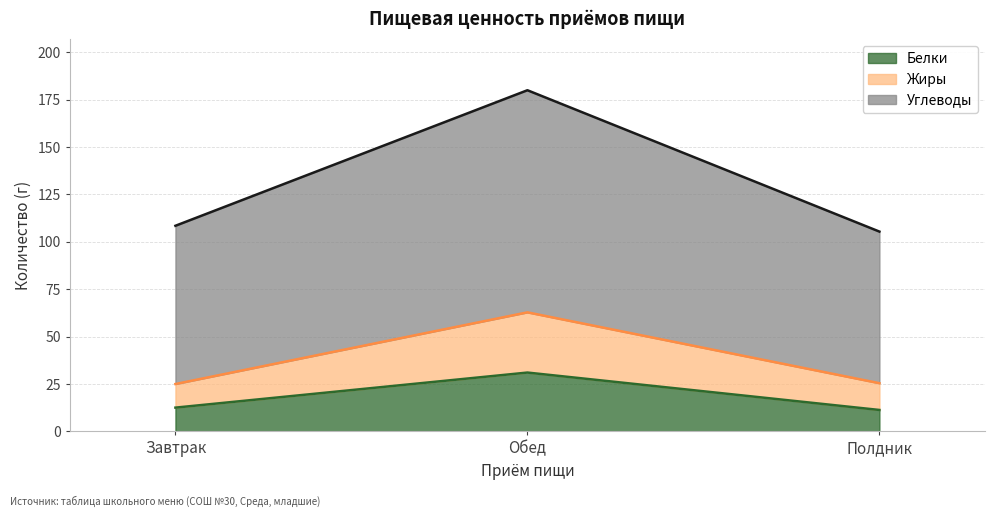

Rank the series by their maximum value, from lowest to highest.

Белки, Жиры, Углеводы